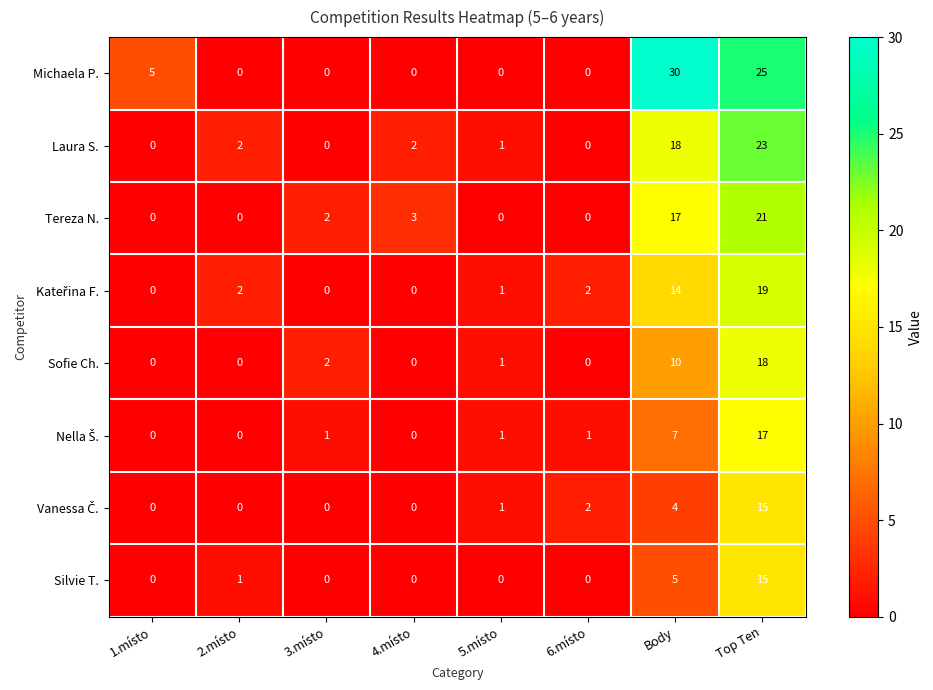

Read the Silvie T. value at Body, to the nearest 5.

5